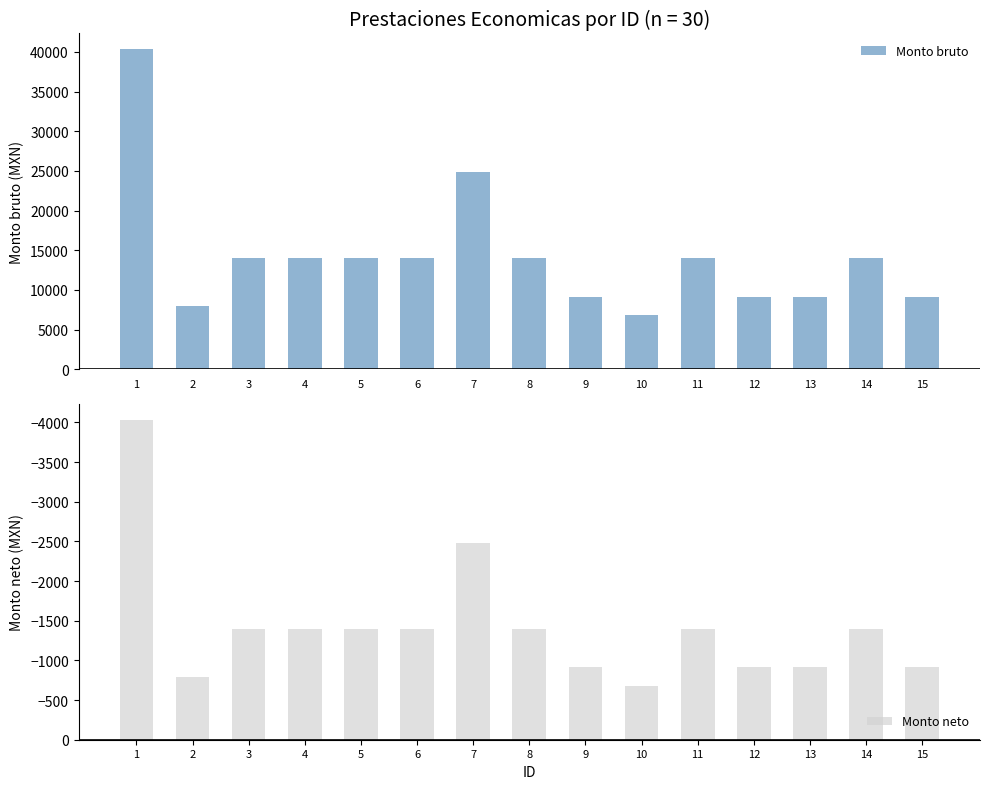

What is the difference between the Monto bruto values at 7 and 15?

15694.5